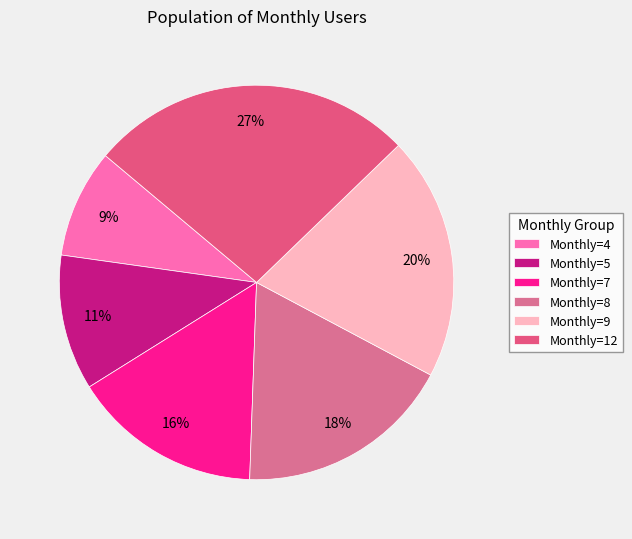

Count the number of slices in the pie.

6